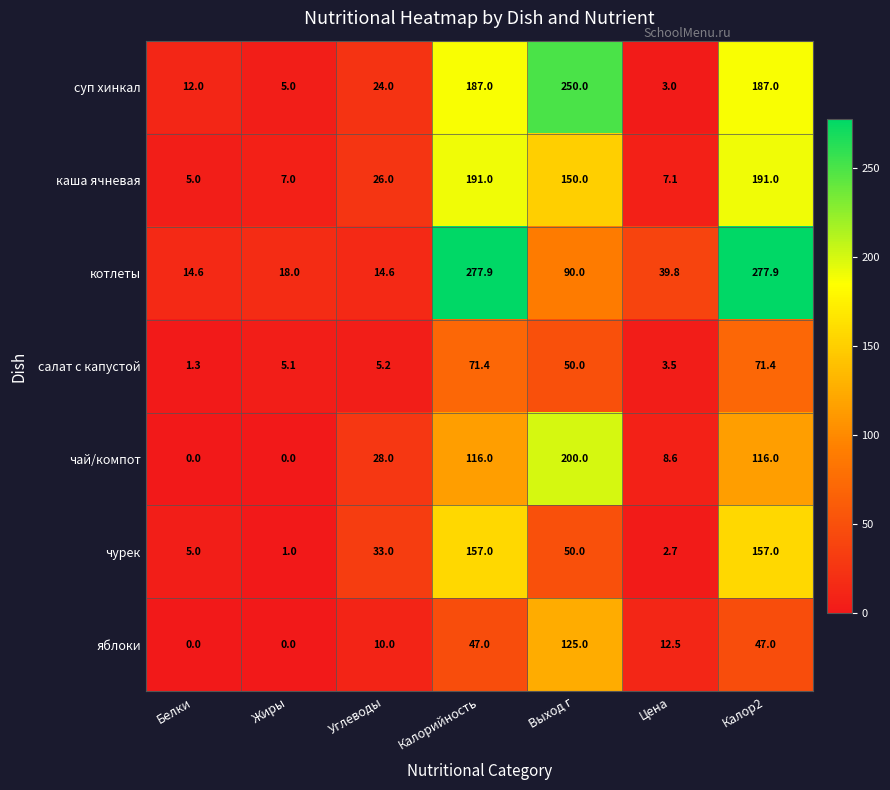

What is the approximate value of чурек at Белки?

5.0